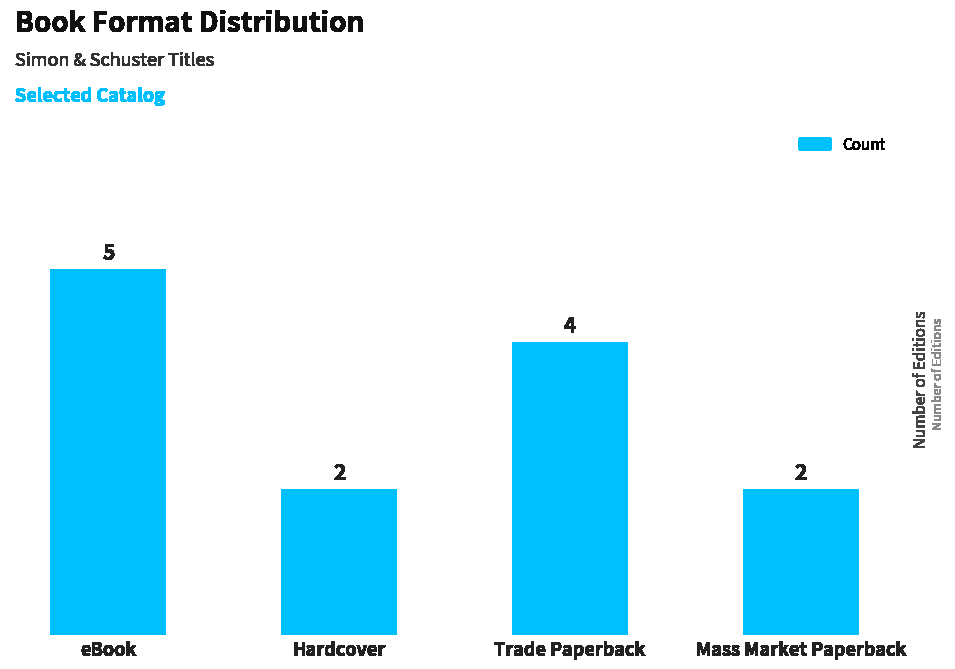

What is the label of the 2nd bar from the left?

Hardcover